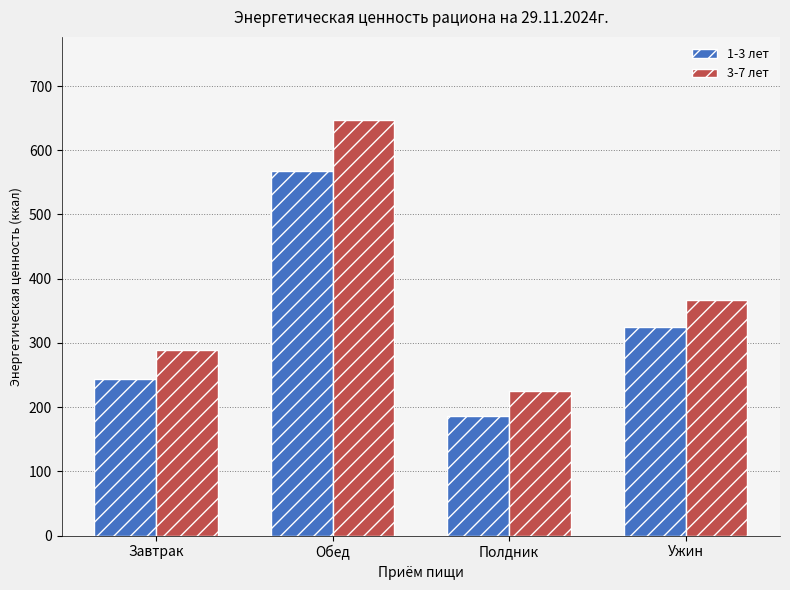

Where is 1-3 лет nearest to the value 377?

Ужин